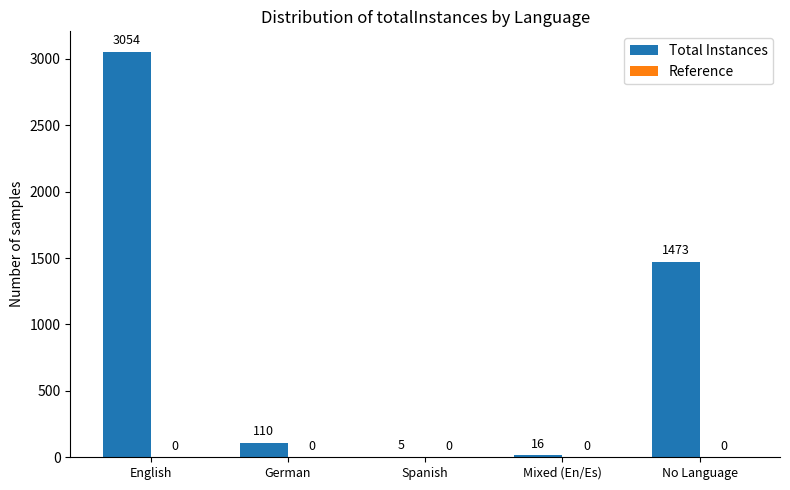

The chart shows a value of 110 at German. True or false?

True